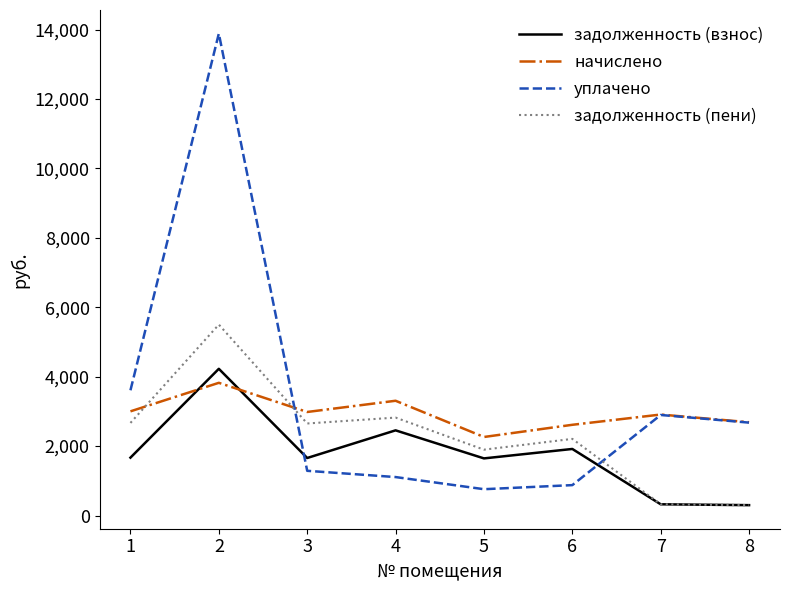

True or false: начислено and задолженность (взнос) cross at least once.

True